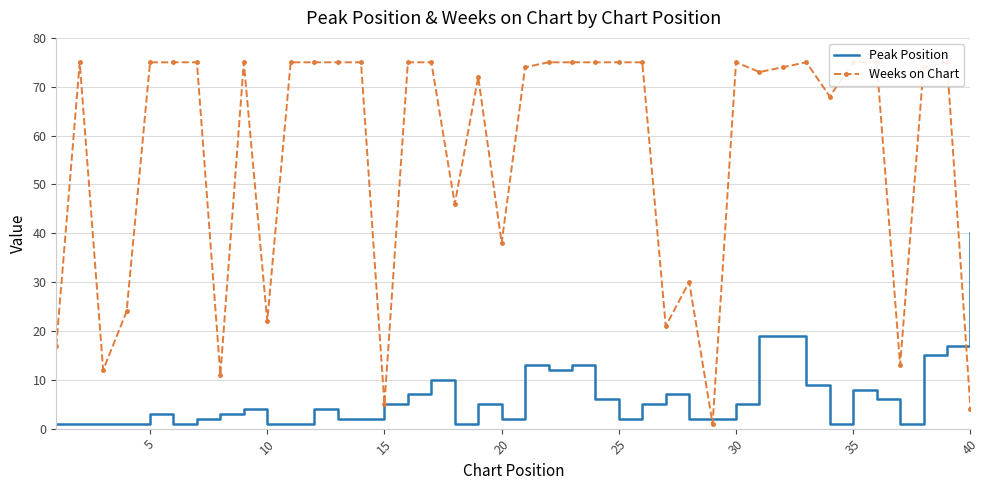

True or false: Weeks on Chart has more than 1 points higher than both neighbors.

True